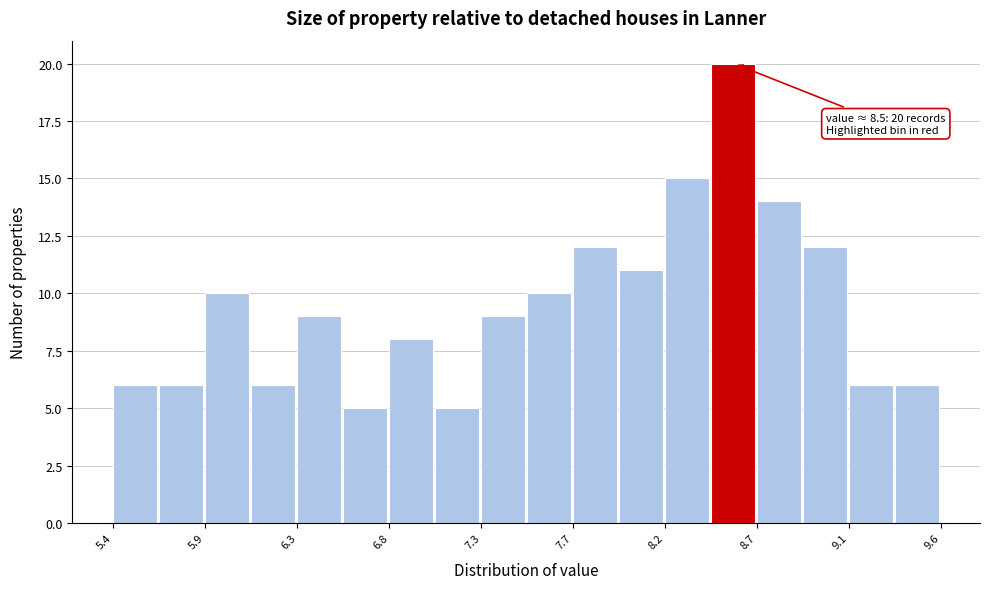

Over which range of the x-axis is the bar tallest?

8.45 to 8.65